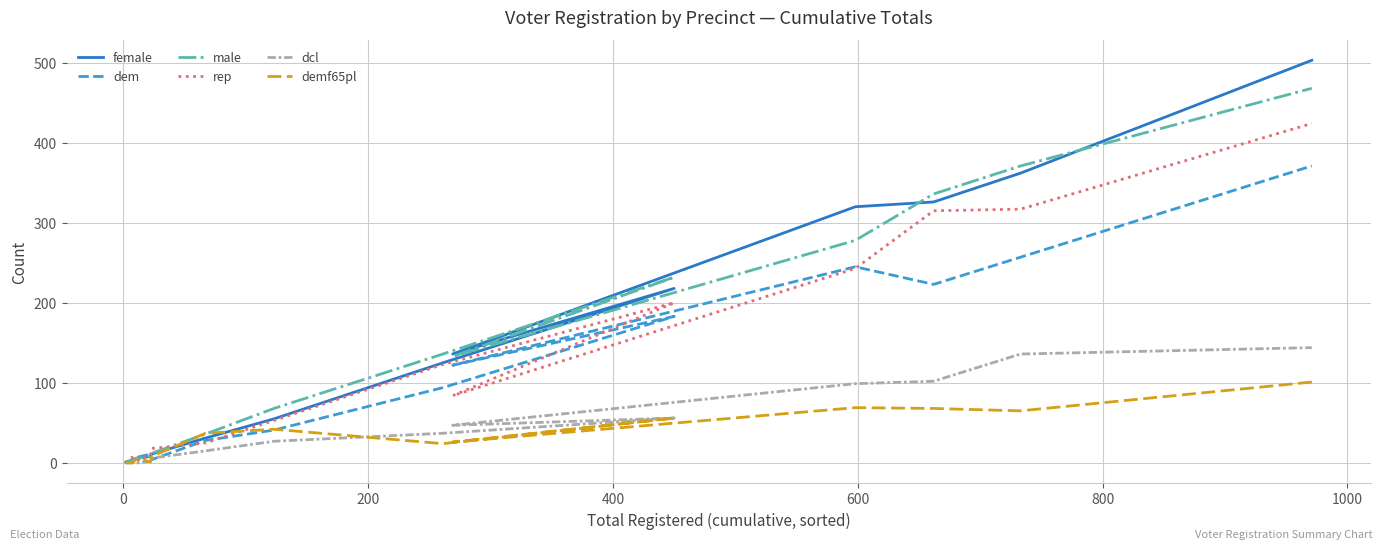

What are all the series names shown in the legend?

female, dem, male, rep, dcl, demf65pl